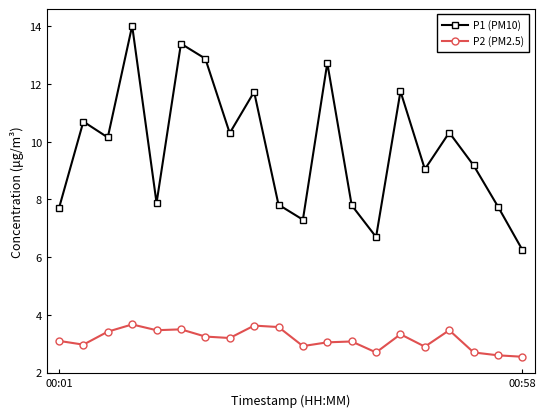

What is the greatest value displayed?

14.0